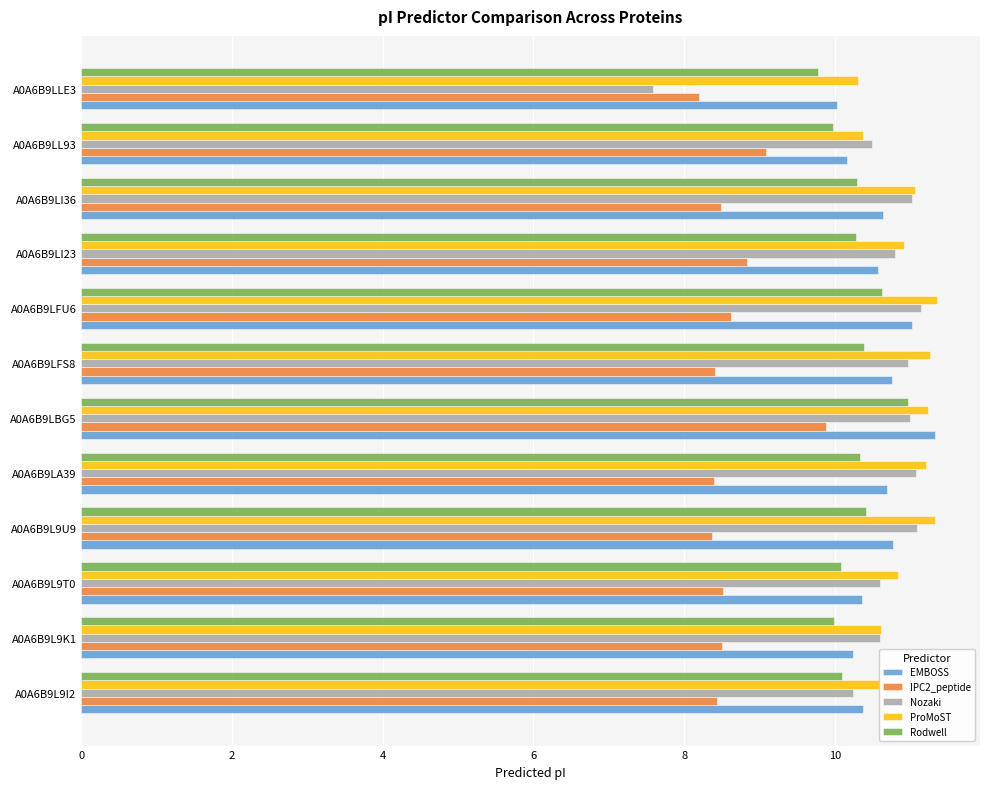

What is the highest value of the Nozaki series?

11.1